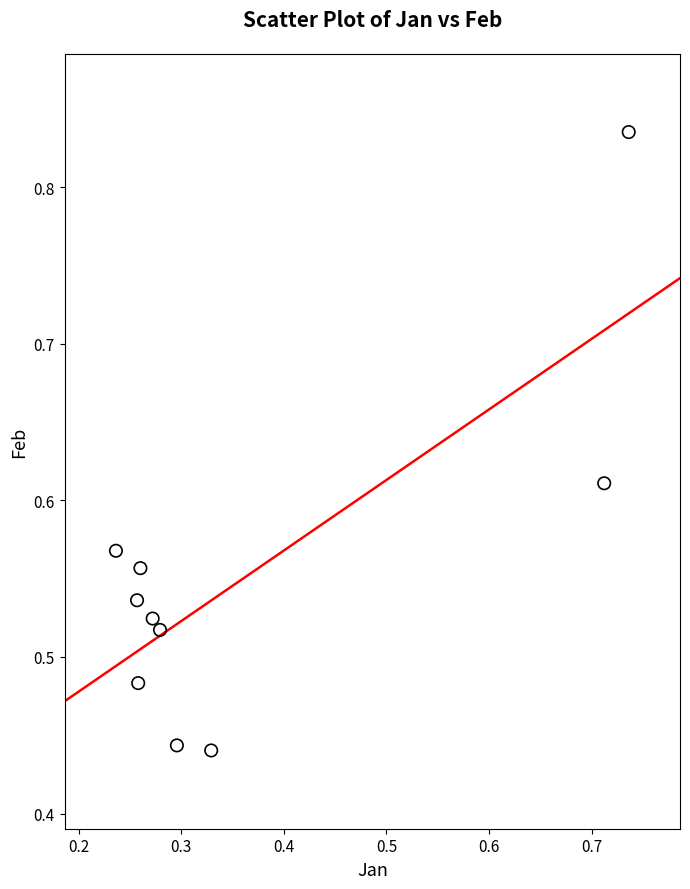

How many points are shown in the scatter plot?

10